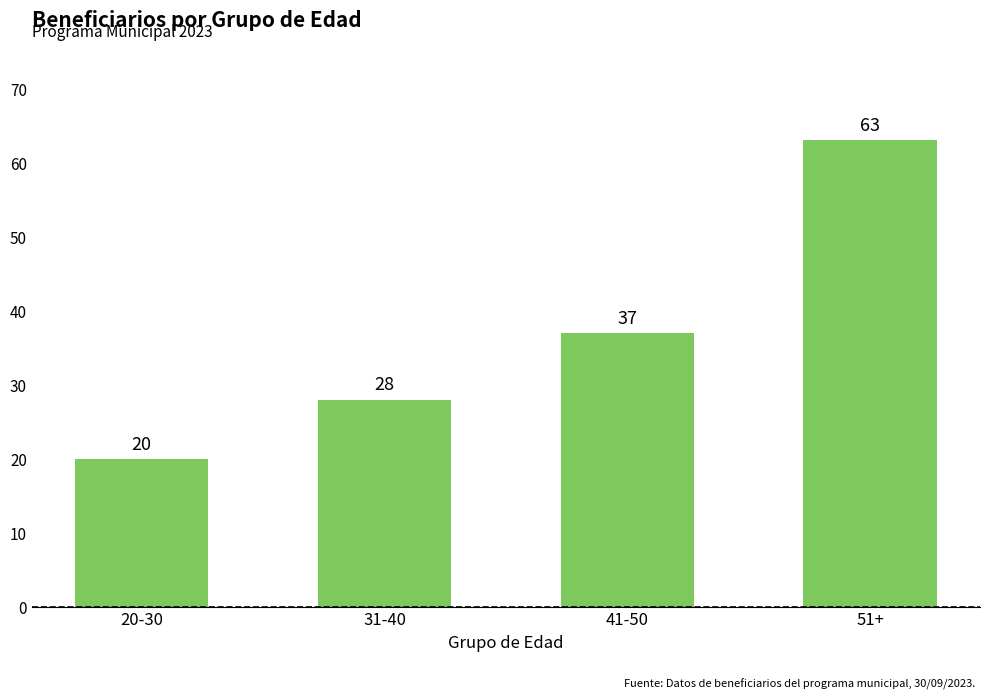

What is the approximate value at 31-40, to the nearest 10?

30